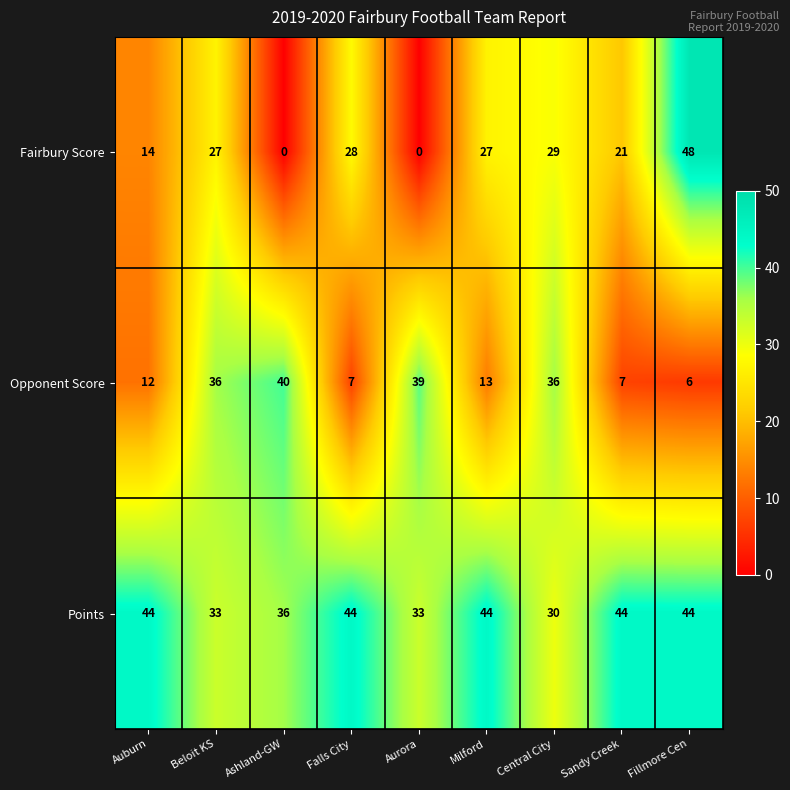

List the series in order of their peak value, lowest first.

Opponent Score, Points, Fairbury Score